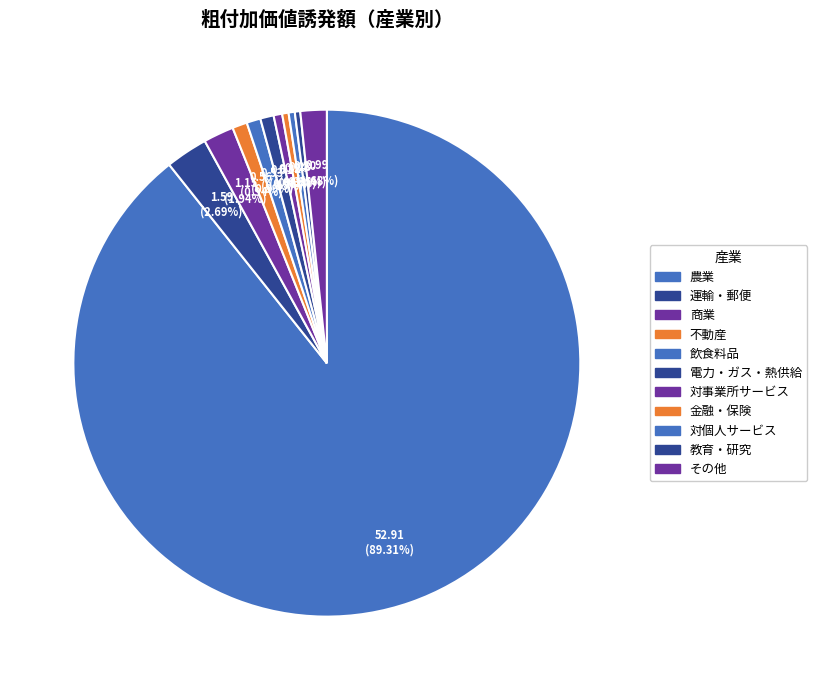

Count the number of slices in the pie.

11